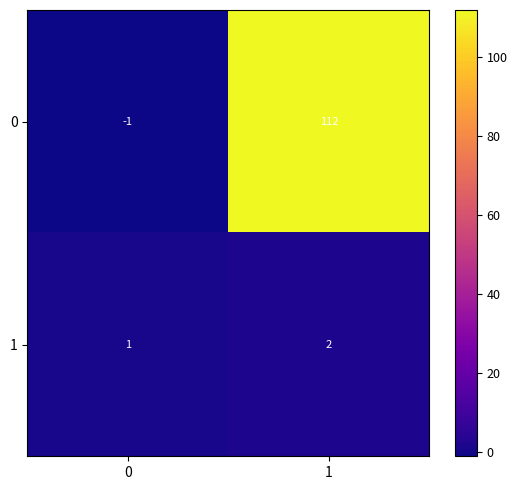

How many distinct data groups are displayed?

2